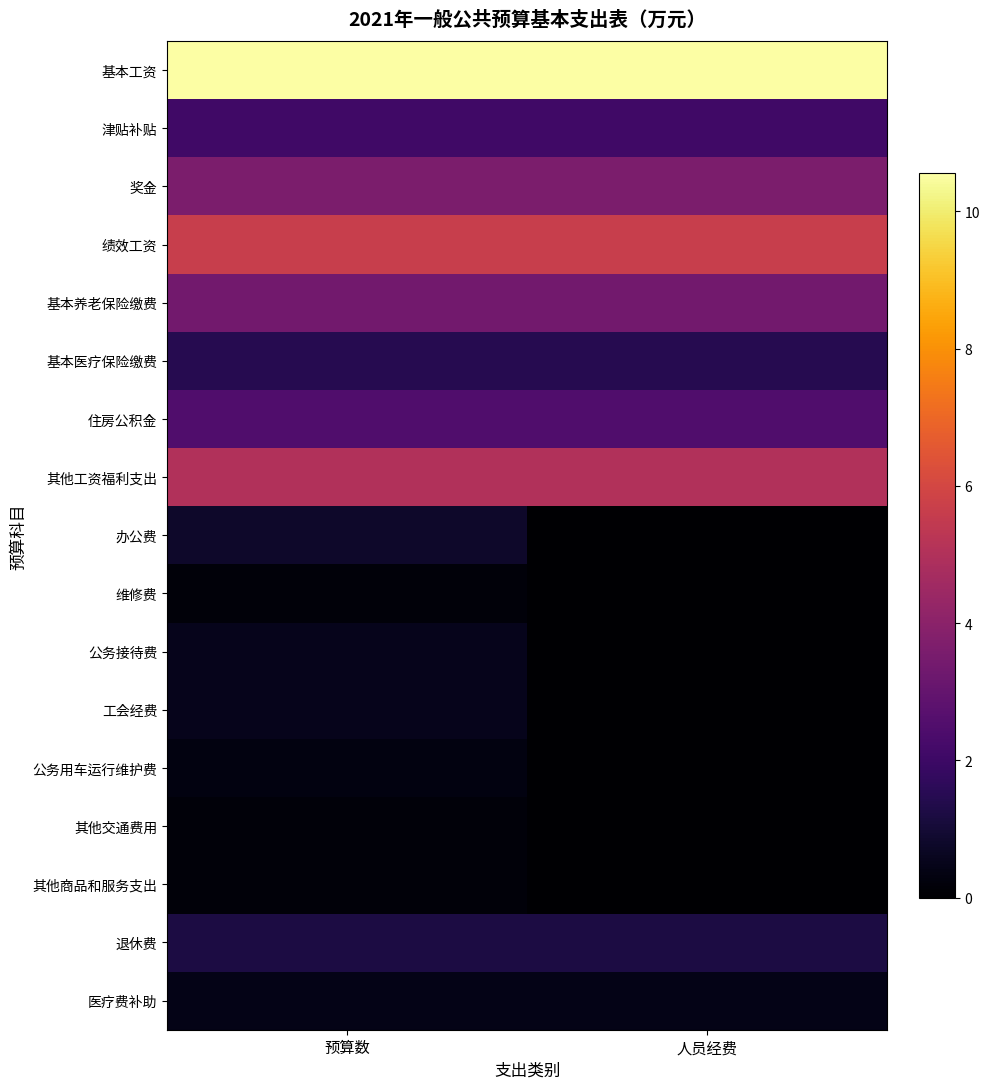

Rank the series by their maximum value, from highest to lowest.

基本工资, 绩效工资, 其他工资福利支出, 奖金, 基本养老保险缴费, 住房公积金, 津贴补贴, 基本医疗保险缴费, 退休费, 办公费, 公务接待费, 工会经费, 医疗费补助, 公务用车运行维护费, 维修费, 其他交通费用, 其他商品和服务支出